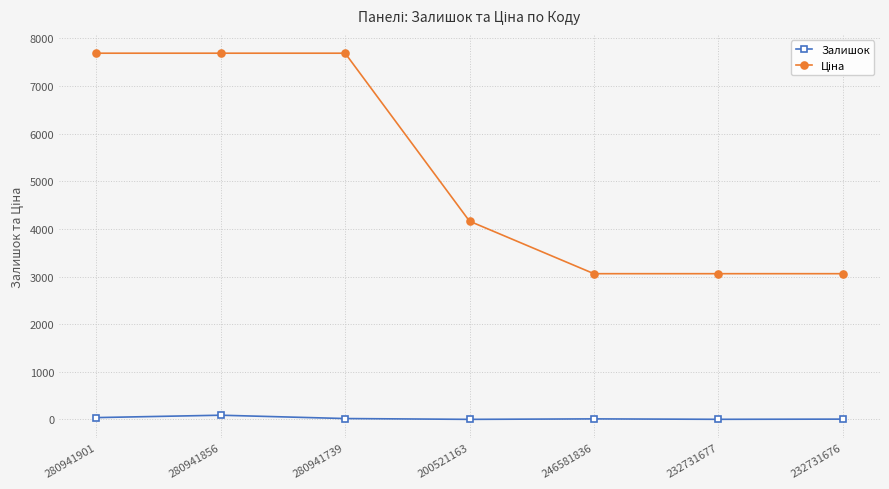

What is the label of the 7th point from the left?

232731676